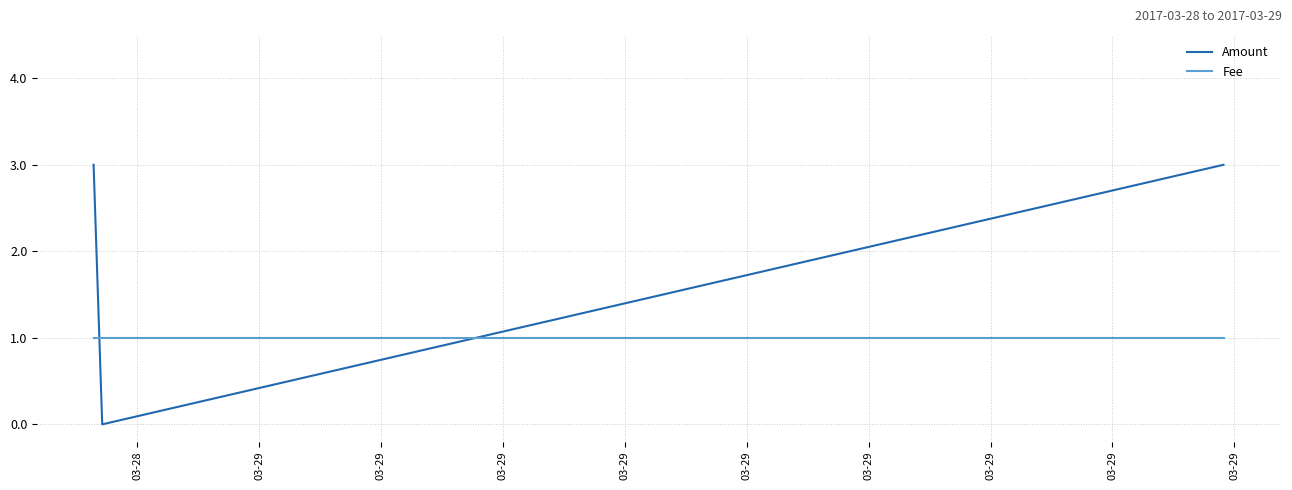

Which series has the widest spread of values?

Amount